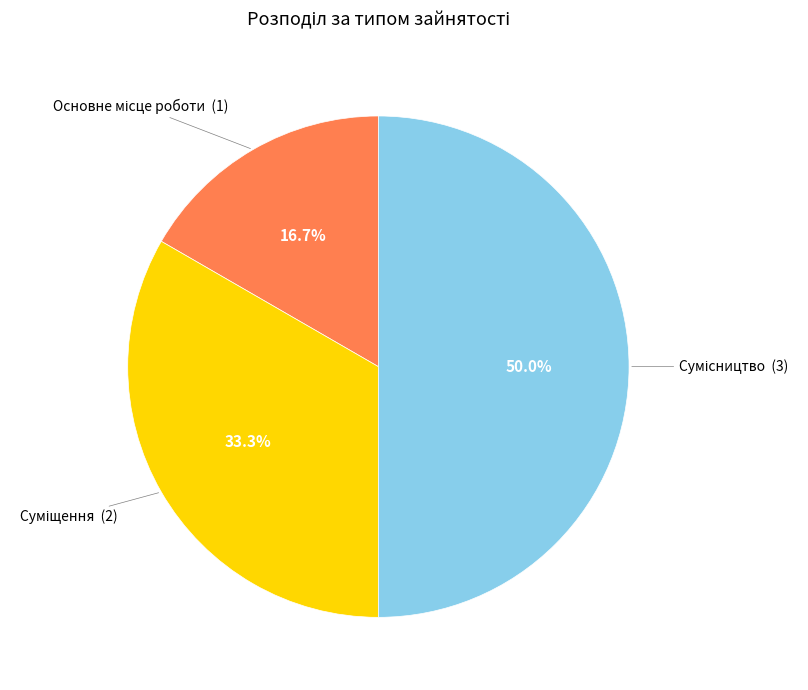

How many segments does this pie chart have?

3